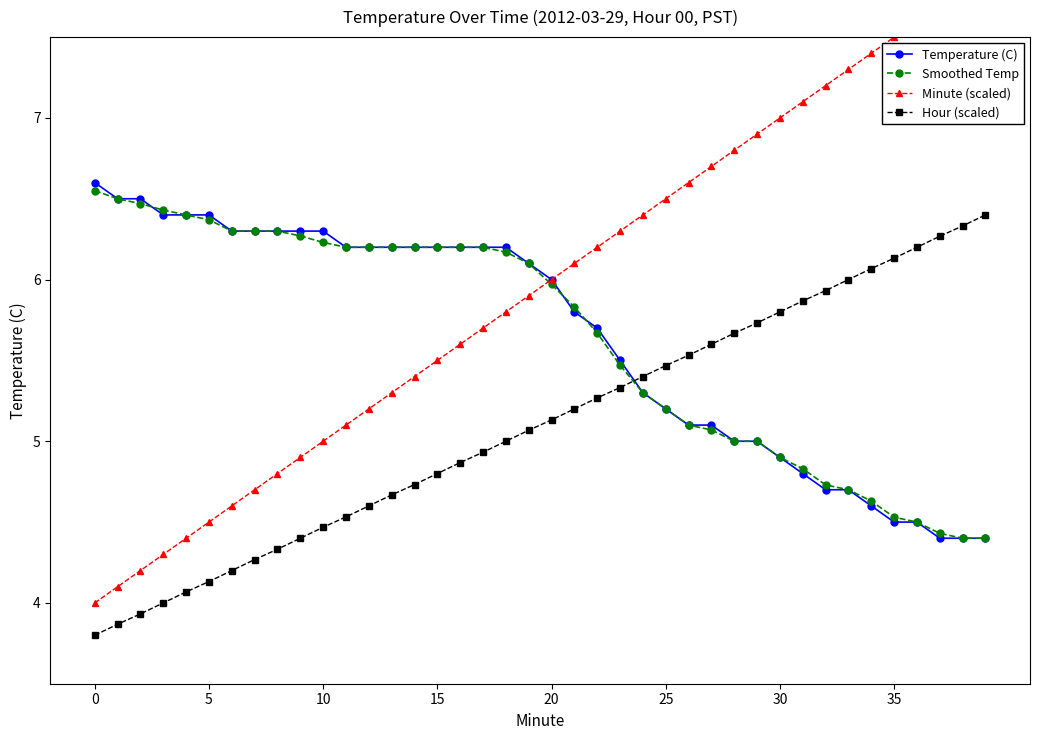

What is the label of the 30th point from the left?

29